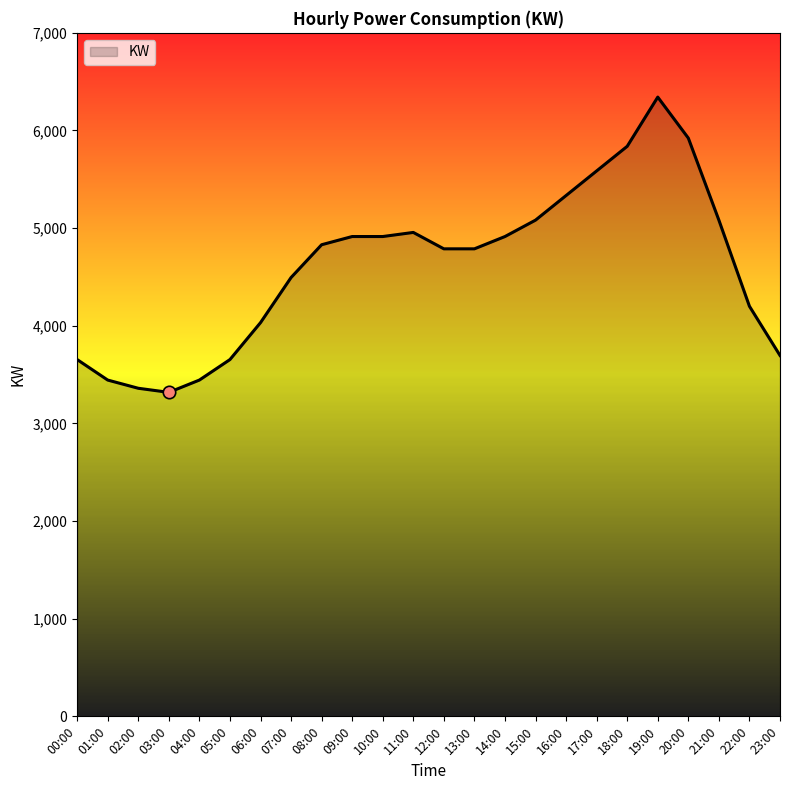

Approximately how many times larger is the value at 18:00 compared to 11:00?

1.2